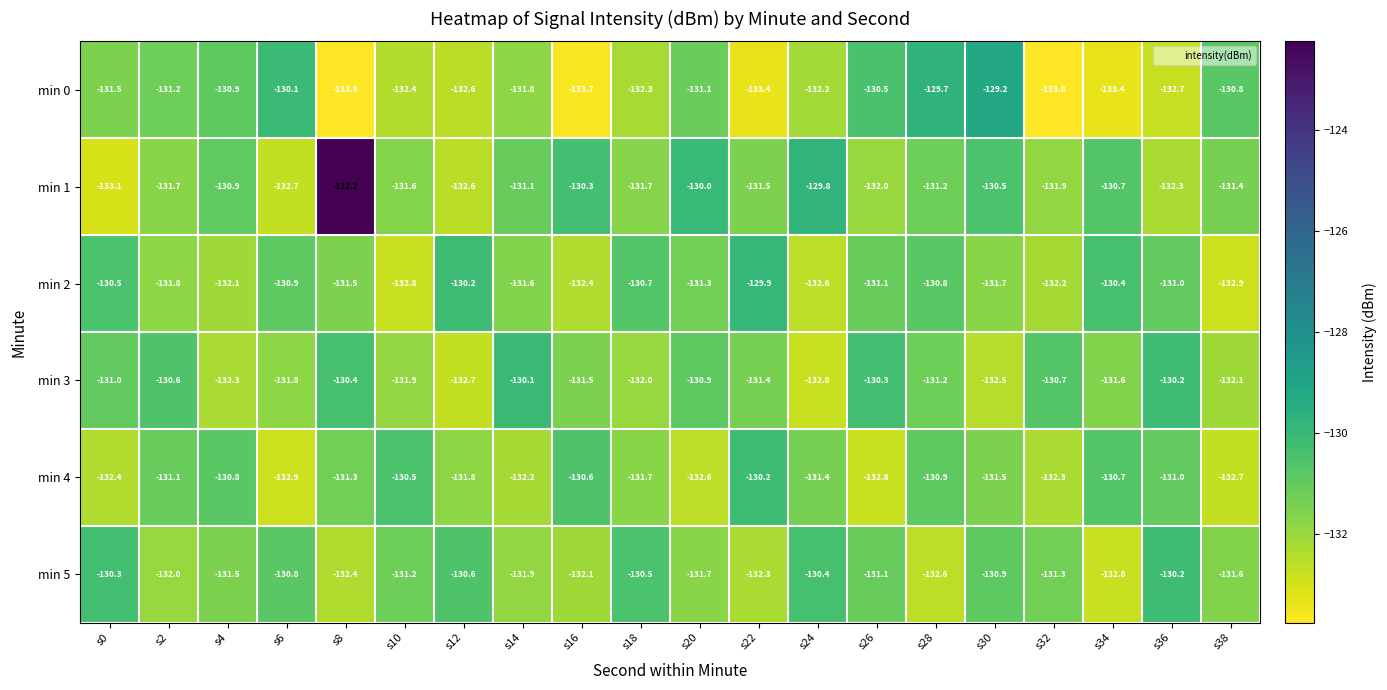

Which series changed the most between s8 and s22?

min 1